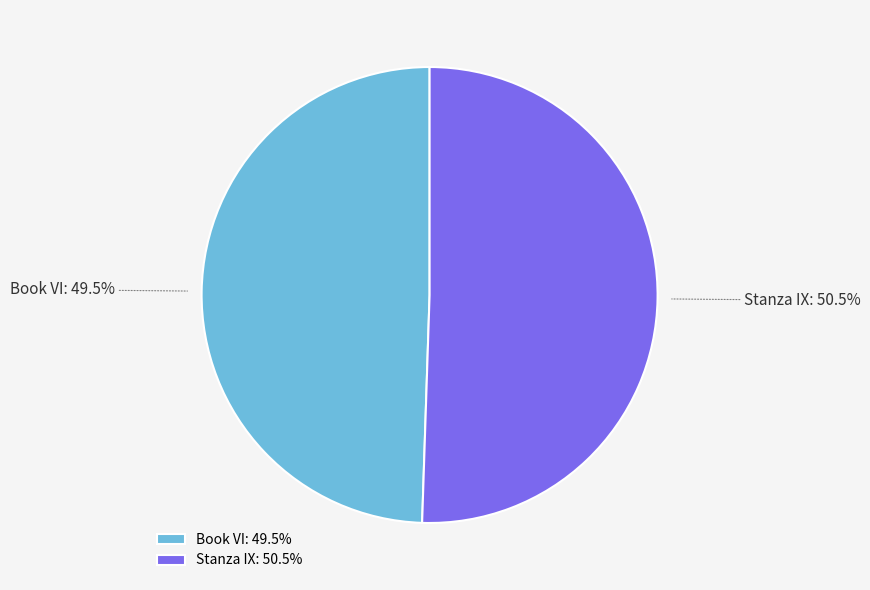

The Book VI slice represents 57% of the pie. True or false?

False